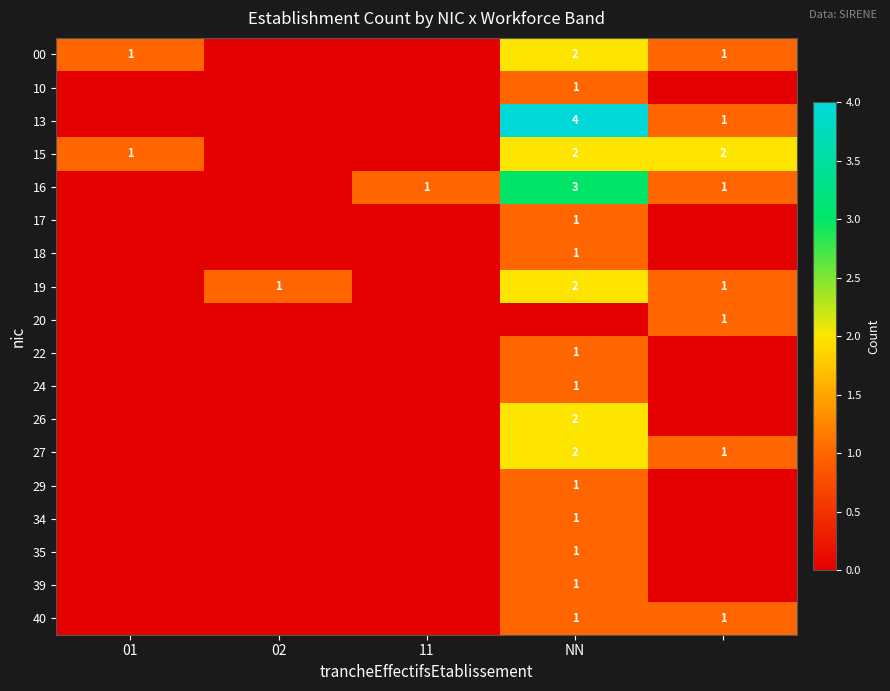

The 40 series shows 1 at NN. True or false?

True